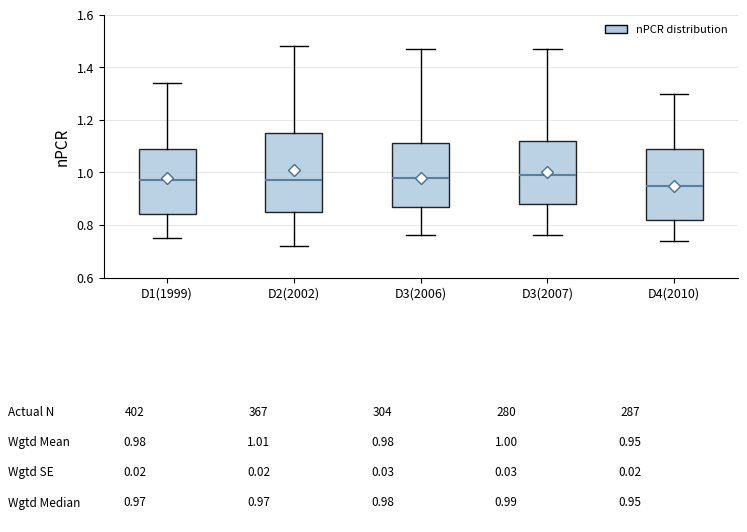

Which box has the lowest median line?

D4(2010)